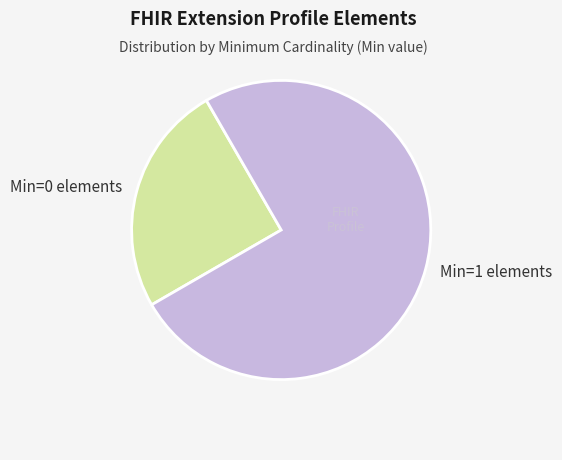

Is there any slice that represents more than half of the pie?

Yes